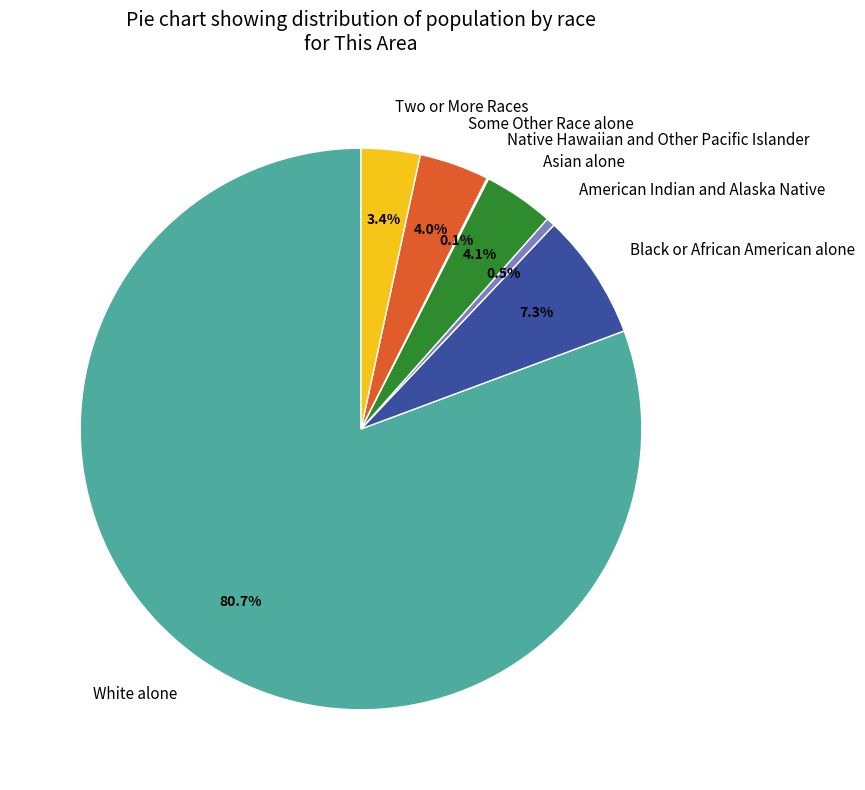

What portion of the pie excludes Two or More Races?

96.6%